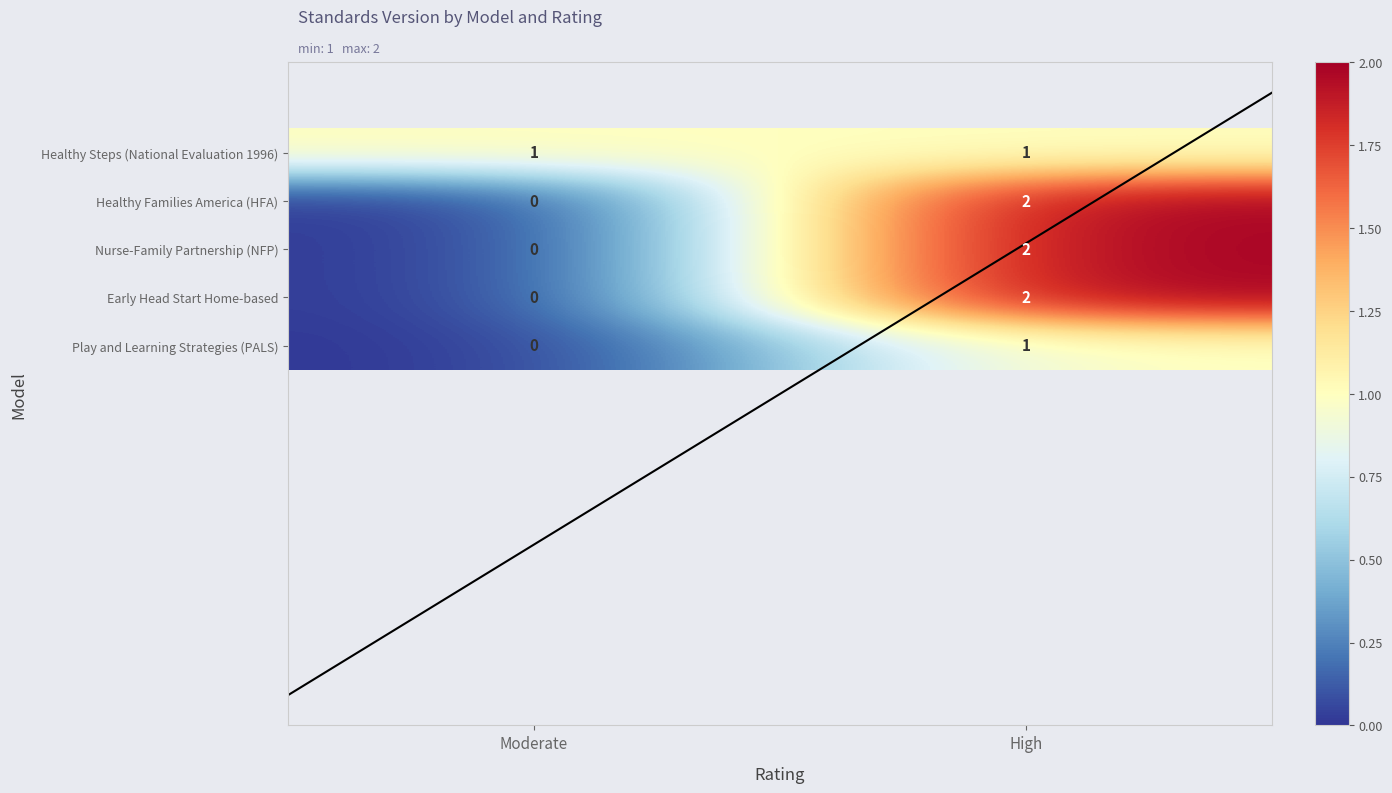

What is the total value across all series at High?

8